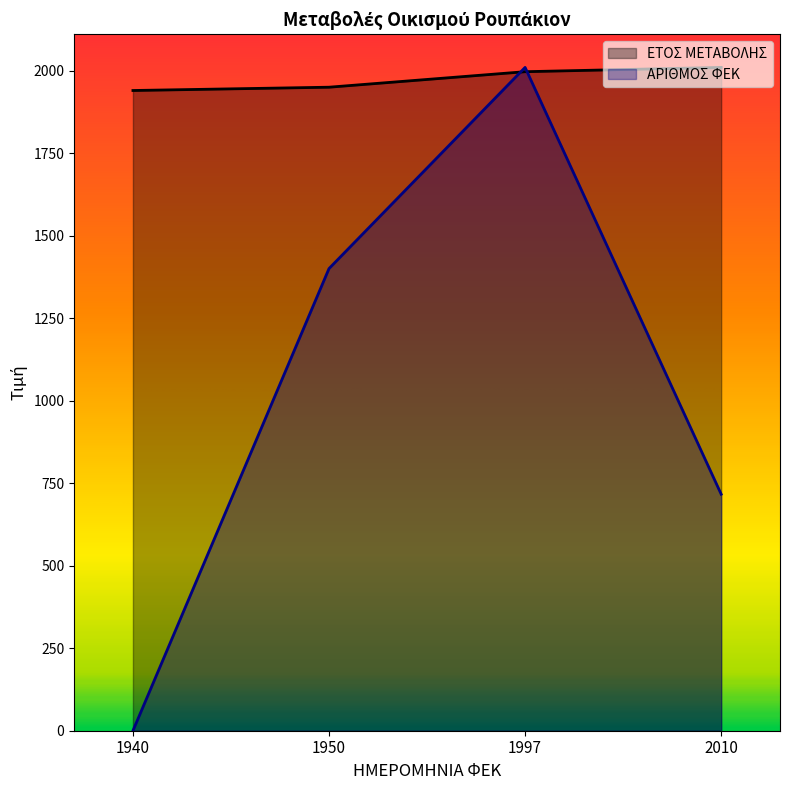

How many lines are shown in the chart?

2